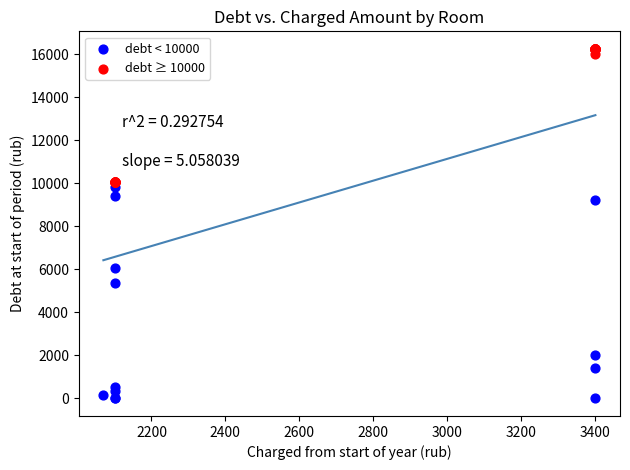

Which series reaches the maximum Y coordinate?

debt ≥ 10000